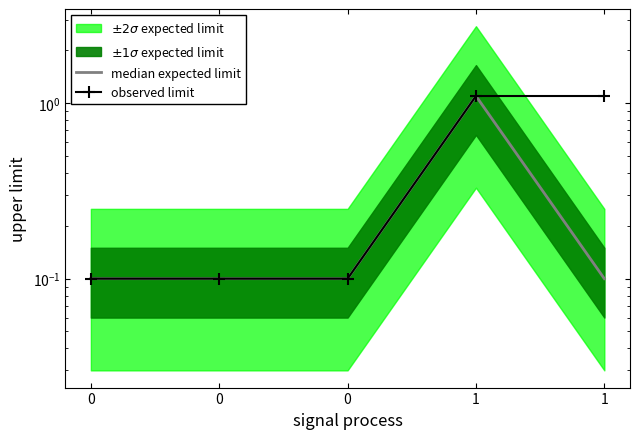

Reading left to right, extract all data points from this chart.

median expected limit: 0=0.1	0=0.1	0=0.1	1=1.1	1=0.1
observed limit: 0=0.1	0=0.1	0=0.1	1=1.1	1=1.1